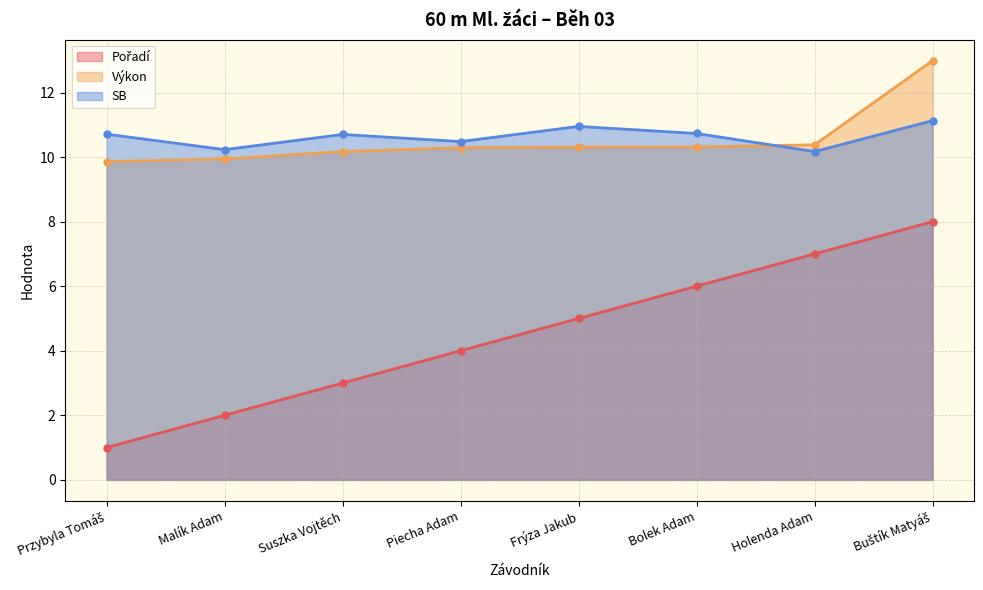

True or false: Výkon has more than 2 interior local peaks.

False